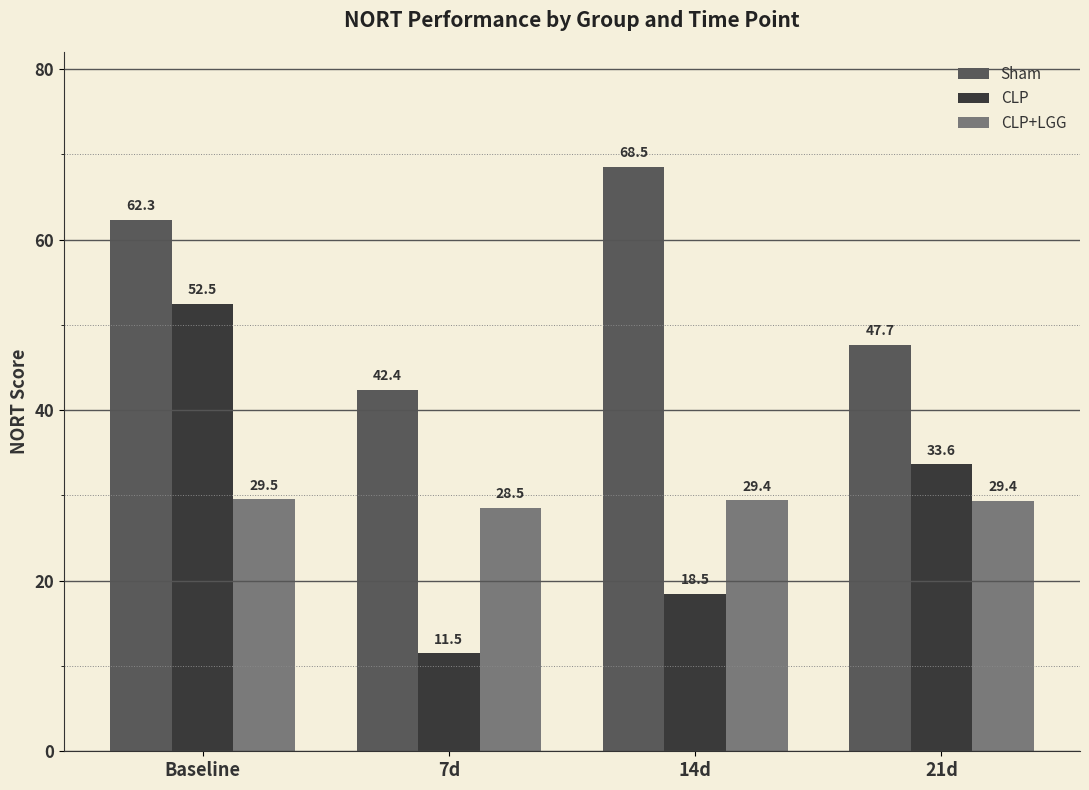

Which category has the lowest value across all series?

7d